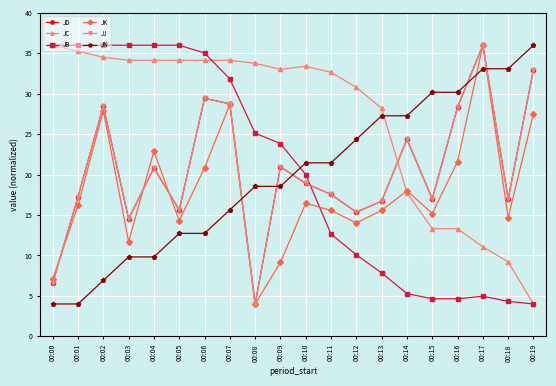

Where does the JD series first go above 18?

00:02